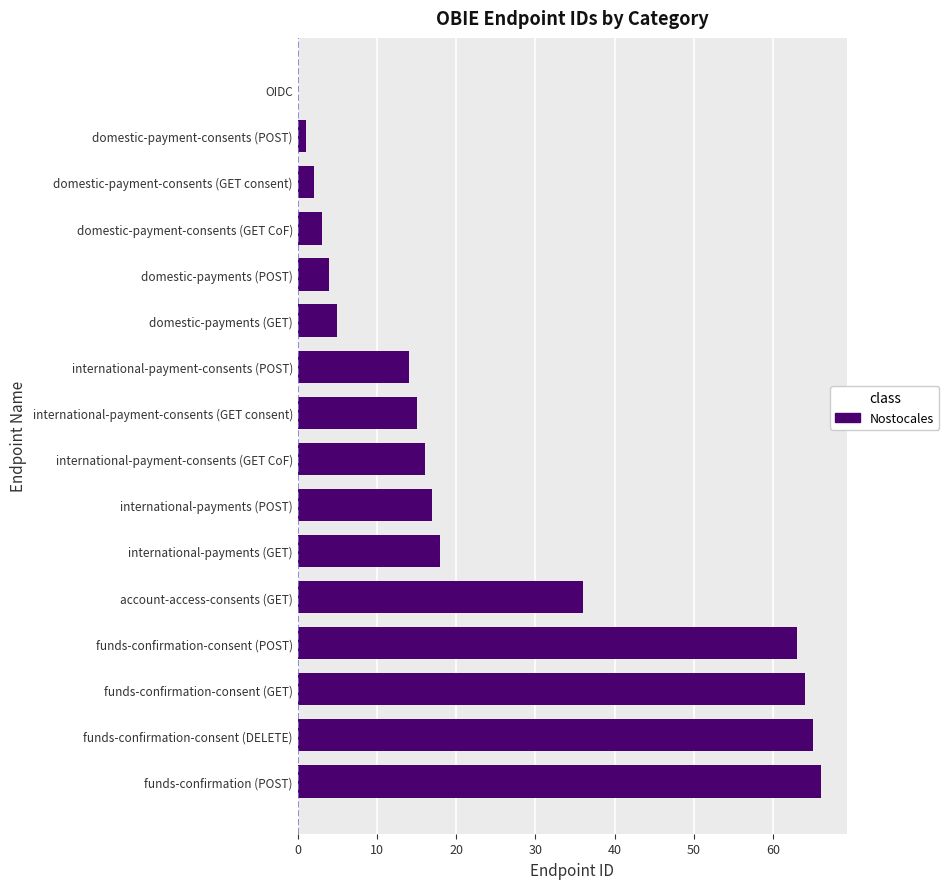

What is the average value?

24